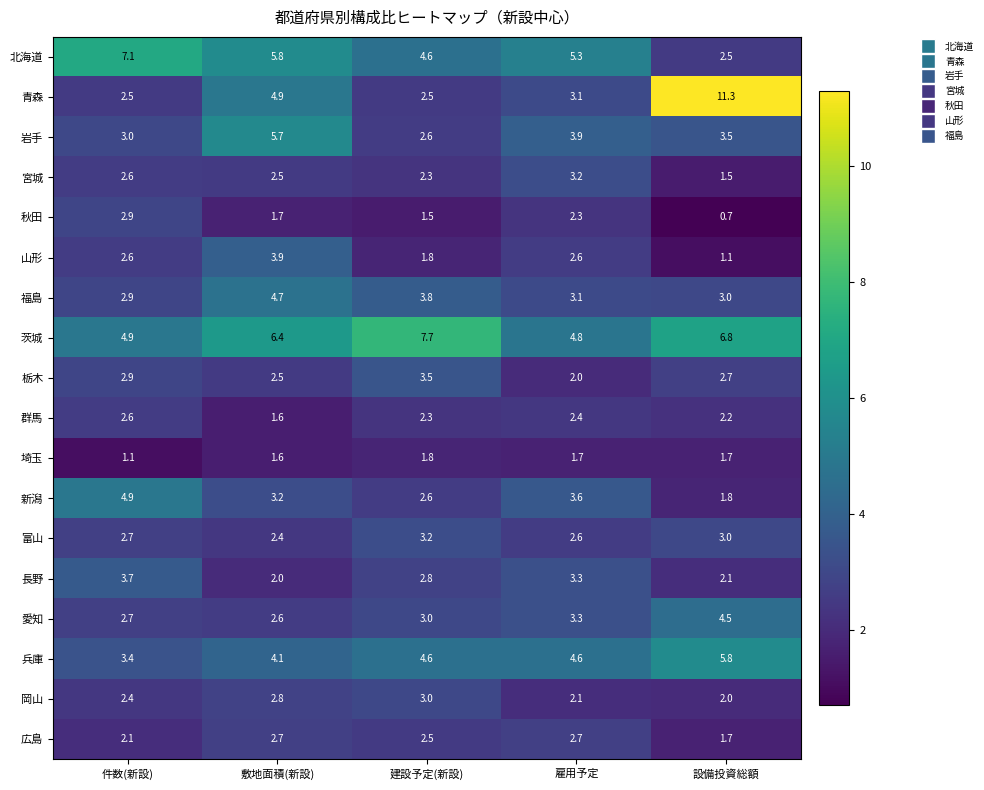

The value of 兵庫 at 敷地面積(新設) is 1.6. True or false?

False